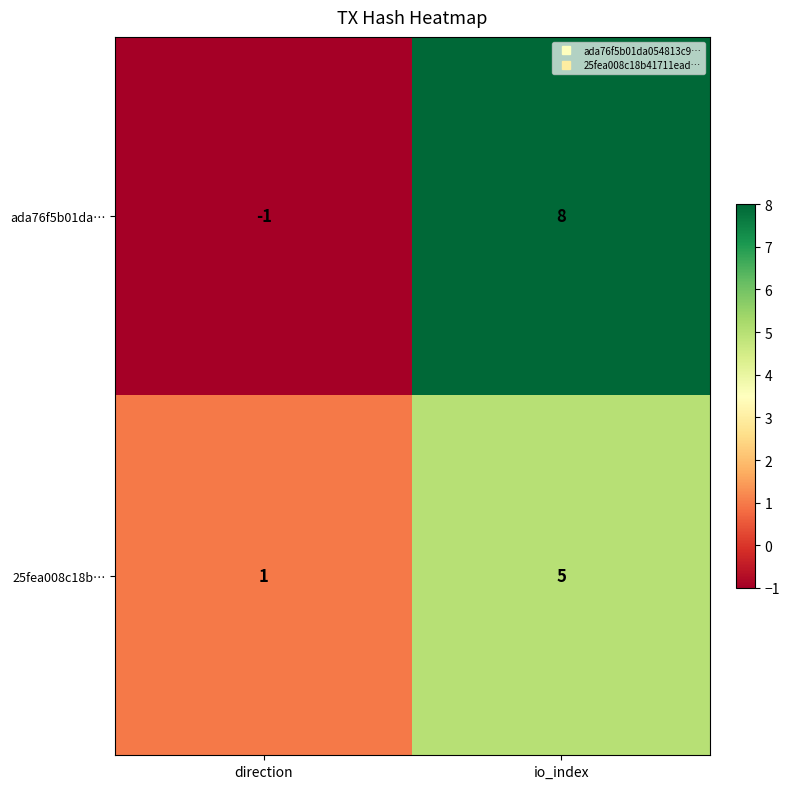

Which series changed the most between direction and io_index?

ada76f5b01da…